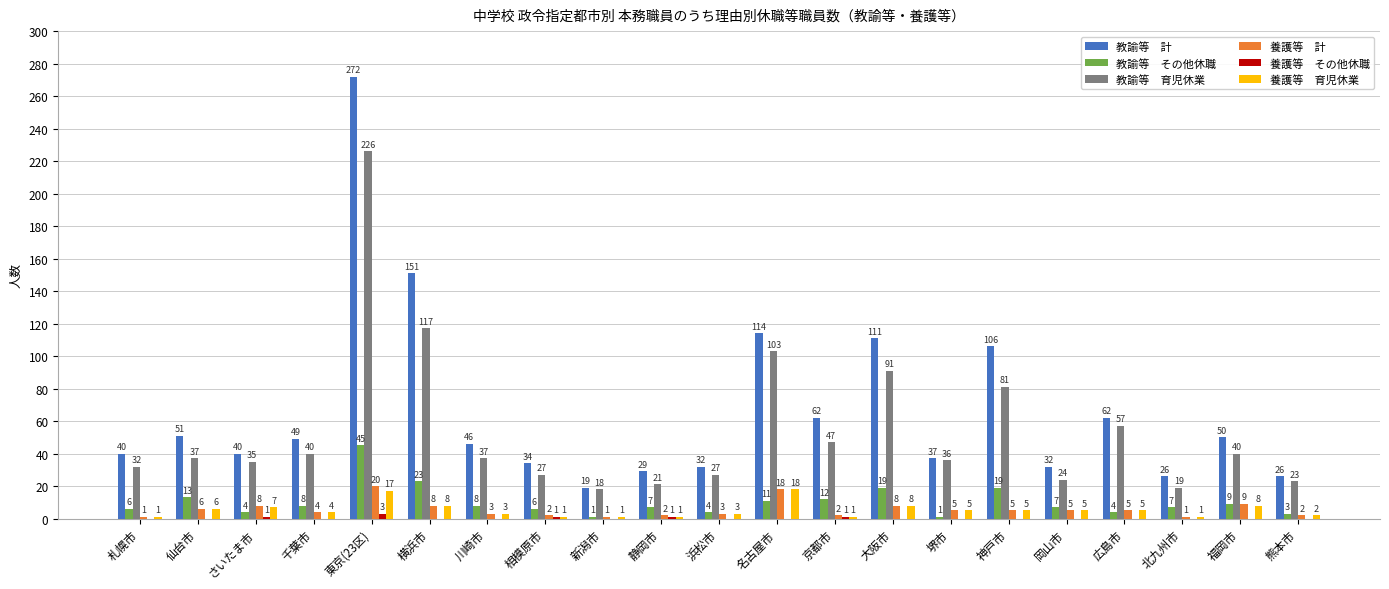

Which category has the highest value across all series?

東京(23区)